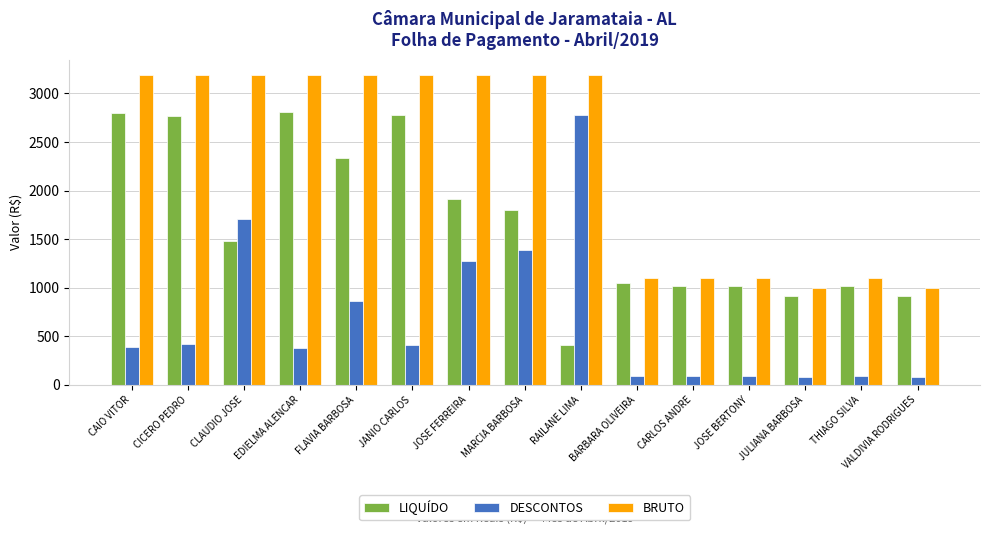

What is the label of the 4th bar from the left?

EDIELMA ALENCAR